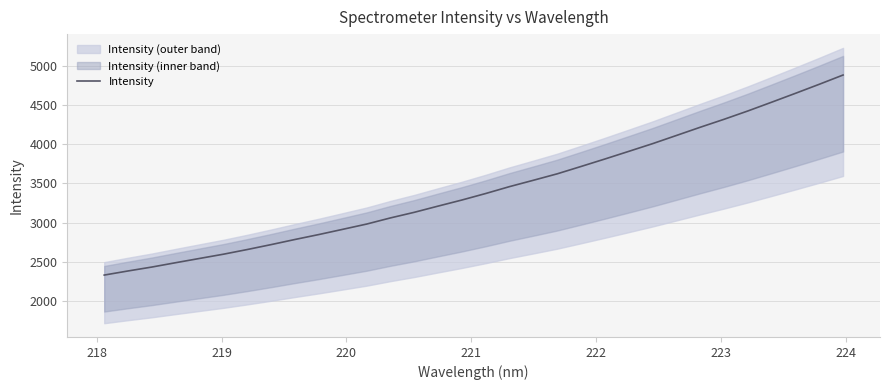

What is the maximum value for Intensity?

4883.7